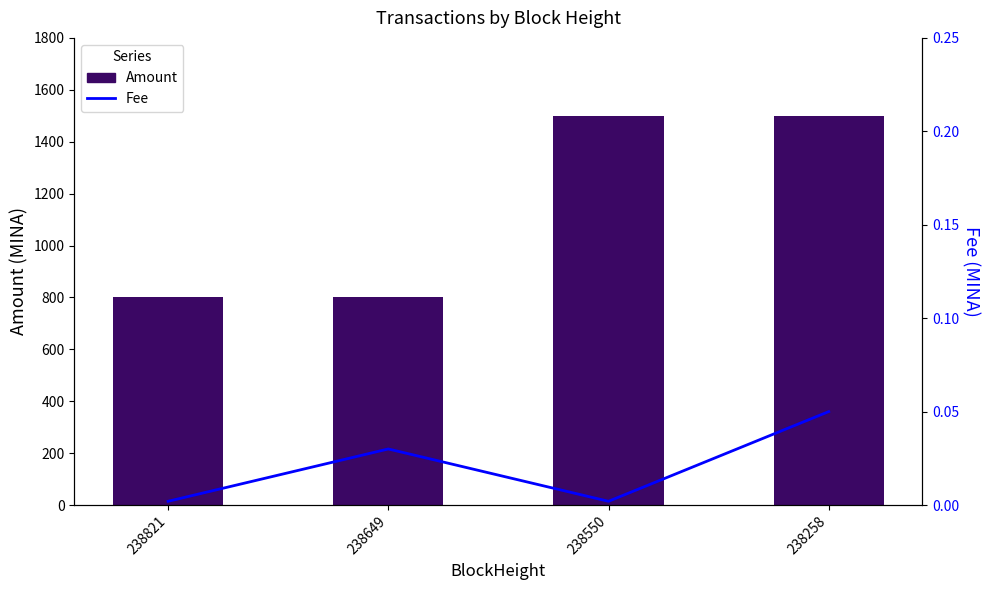

How many groups of bars are there?

4